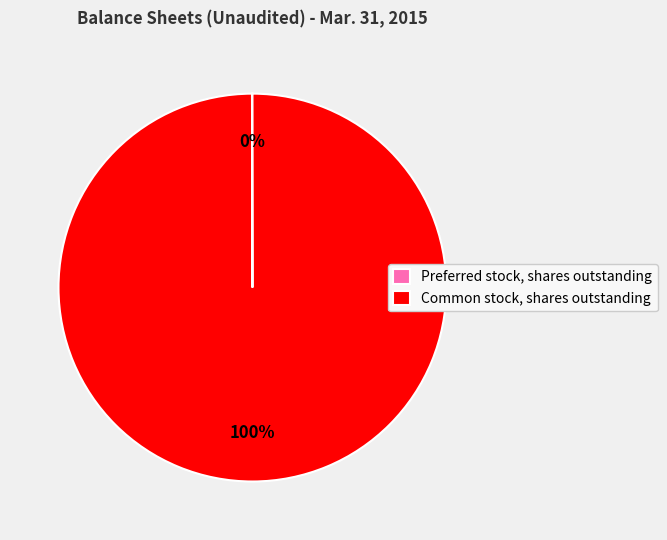

To the nearest percent, what is the difference between the largest and smallest slice percentages?

100%